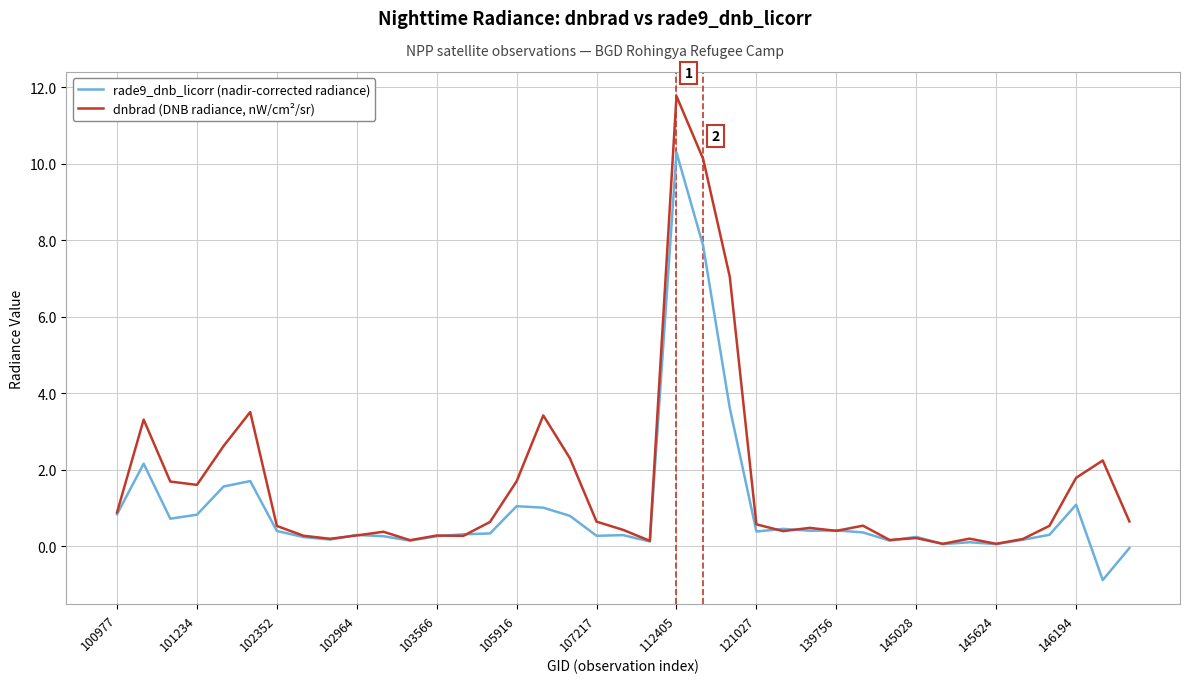

In dnbrad (DNB radiance, nW/cm²/sr), how many points are higher than both neighbors (excluding endpoints)?

11